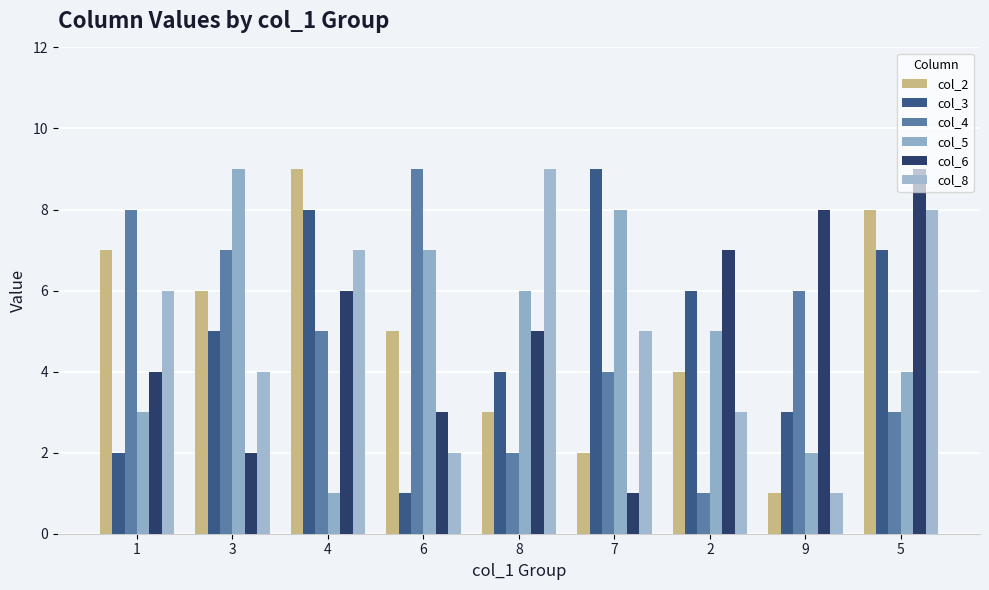

Rank the series at 2 from lowest to highest value.

col_4, col_8, col_2, col_5, col_3, col_6